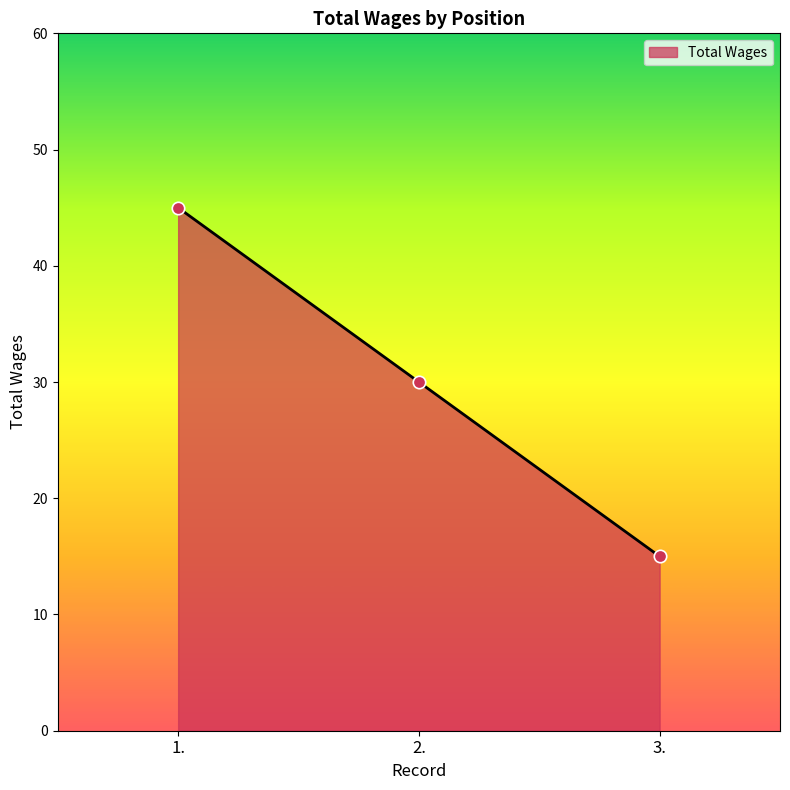

What is the change in value from 1. to 2.?

-15